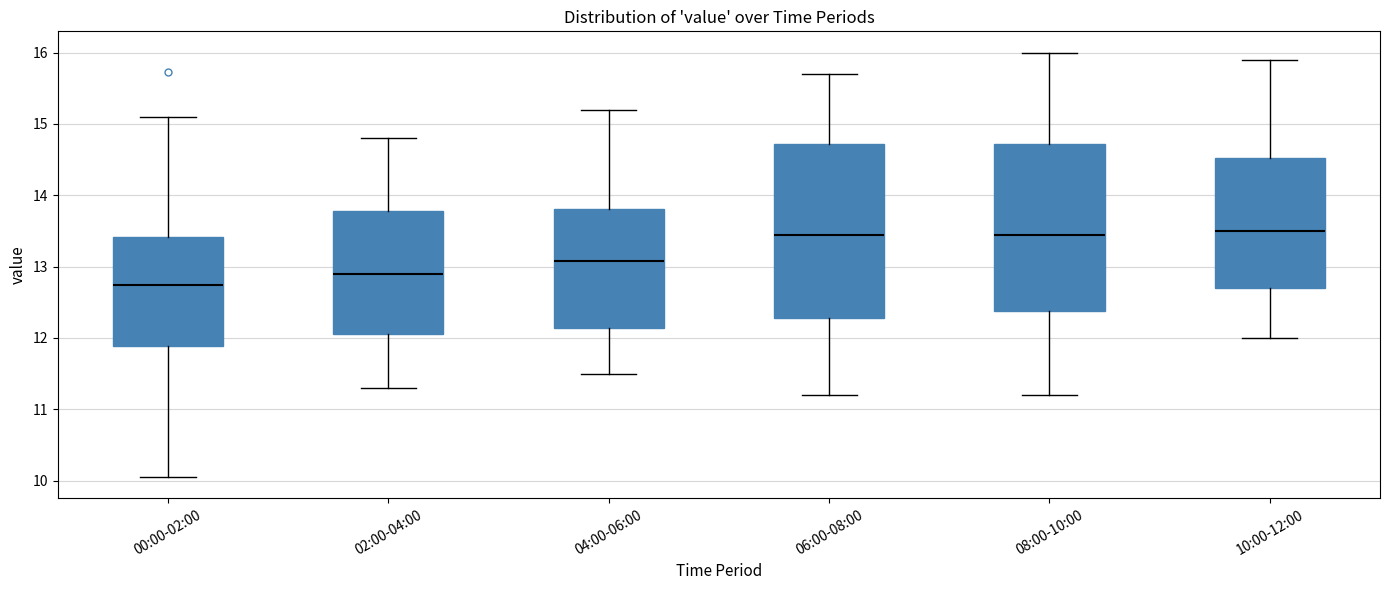

Reading left to right, transcribe this box plot: for each box, give where its median line is, the range the box spans, and where its two whiskers end, as read against the y-axis. The values are not printed on the chart, so give them approximately, as read against the axis.

00:00-02:00: median 12.7, box 11.9 to 13.4, whiskers 10.1 to 15.1
02:00-04:00: median 12.9, box 12.1 to 13.8, whiskers 11.3 to 14.8
04:00-06:00: median 13.1, box 12.1 to 13.8, whiskers 11.5 to 15.2
06:00-08:00: median 13.5, box 12.3 to 14.7, whiskers 11.2 to 15.7
08:00-10:00: median 13.5, box 12.4 to 14.7, whiskers 11.2 to 16.0
10:00-12:00: median 13.5, box 12.7 to 14.5, whiskers 12.0 to 15.9